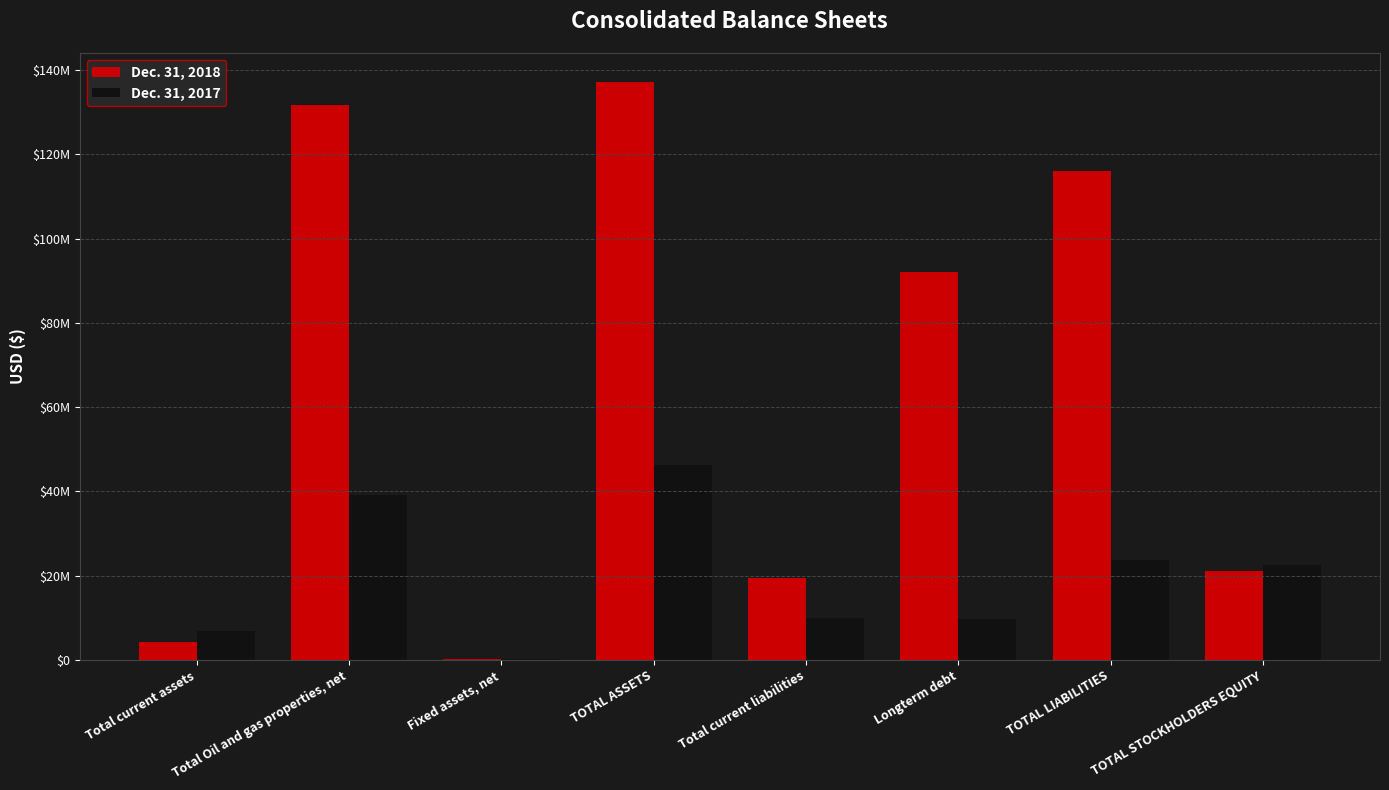

Is it true that Dec. 31, 2017 equals 6857269 at Total current assets?

True